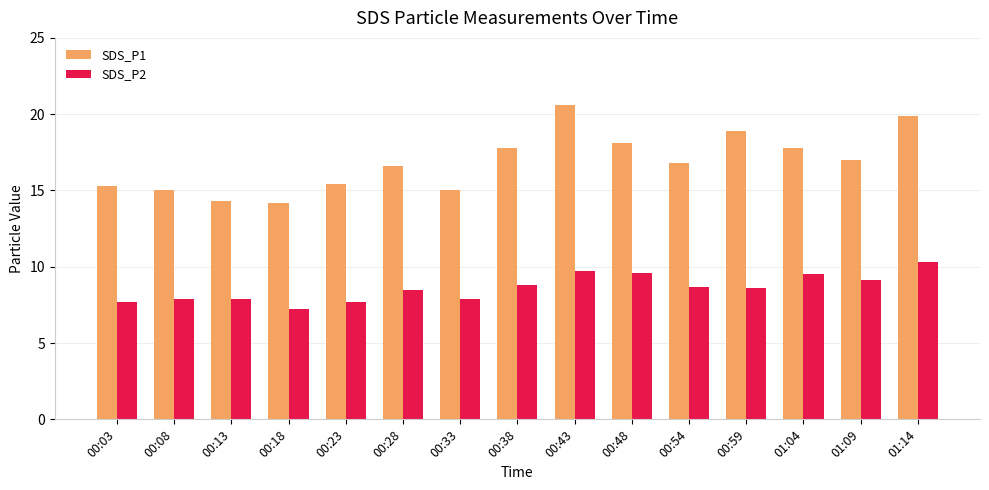

What is the difference between the highest and lowest values at 00:23?

7.7